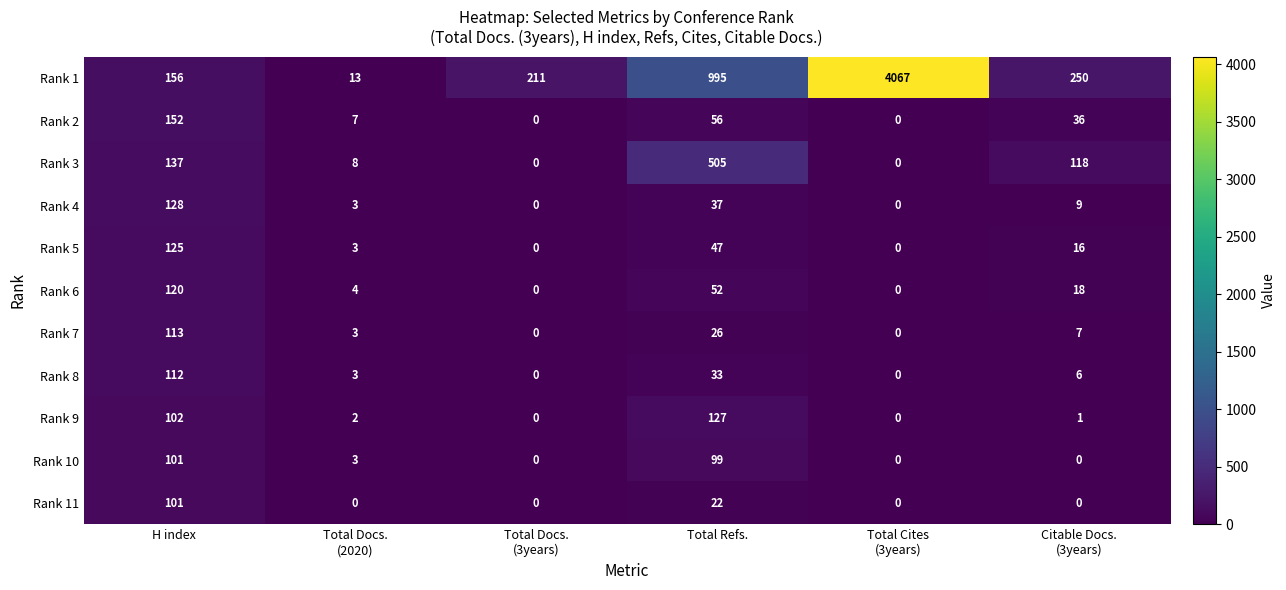

What is the highest value of the Rank 8 series?

112